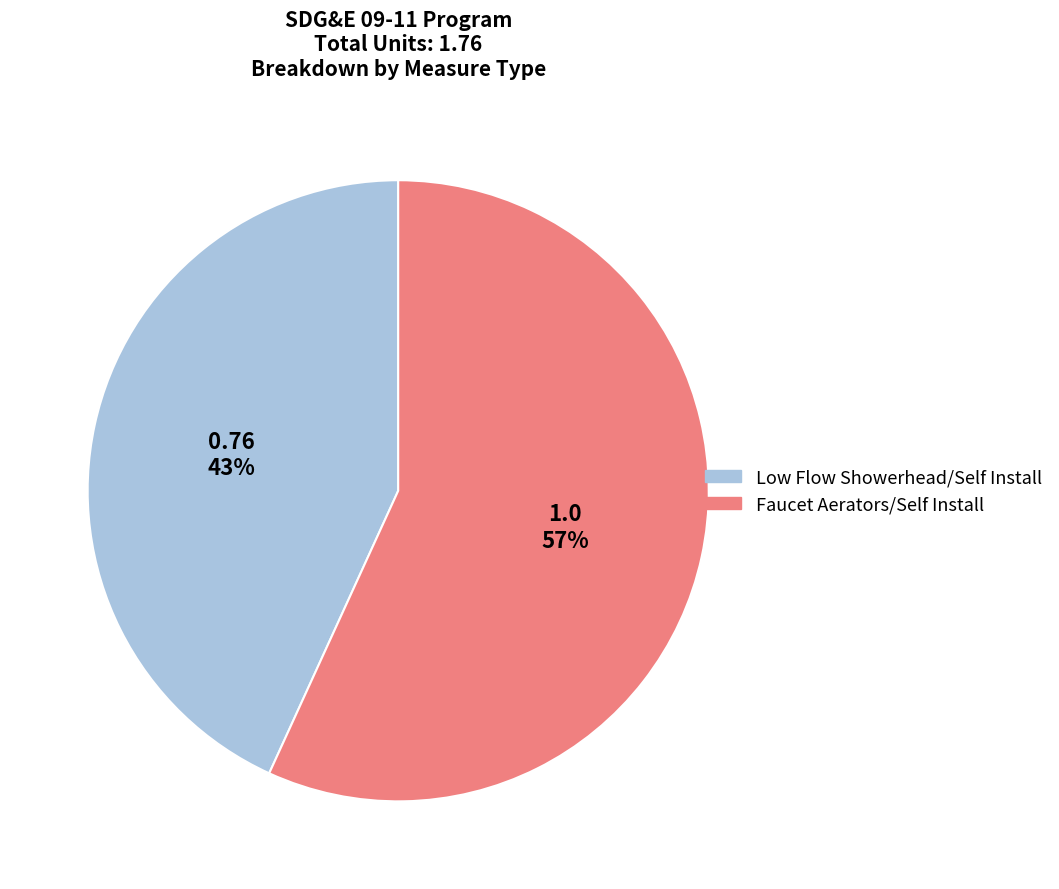

Which has a higher value, Faucet Aerators/Self Install or Low Flow Showerhead/Self Install?

Faucet Aerators/Self Install